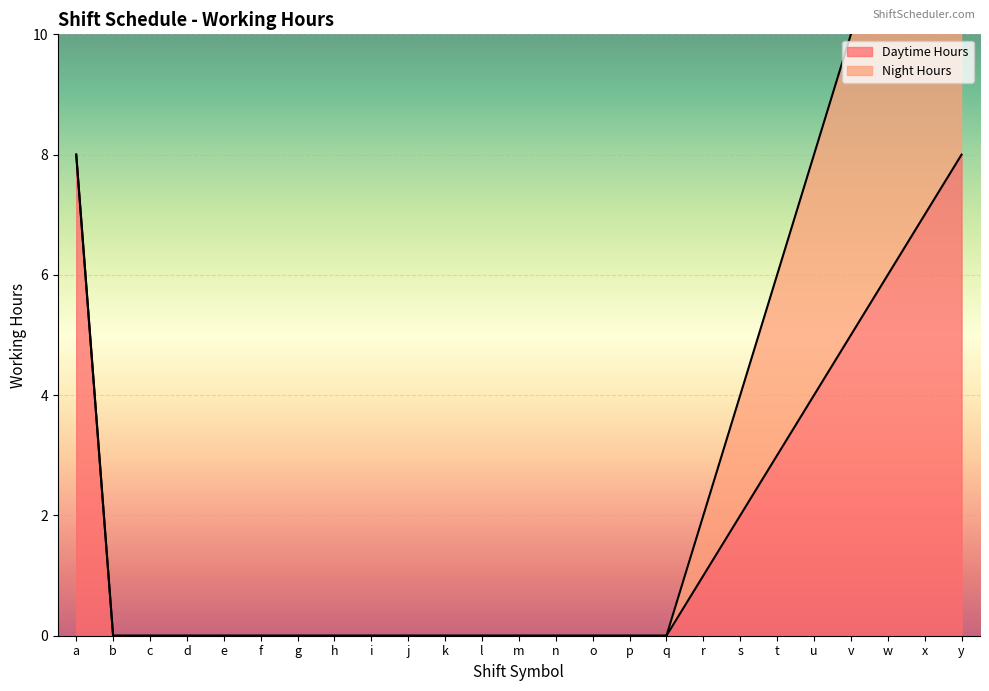

True or false: there are more than 1 points higher than both neighbors.

False